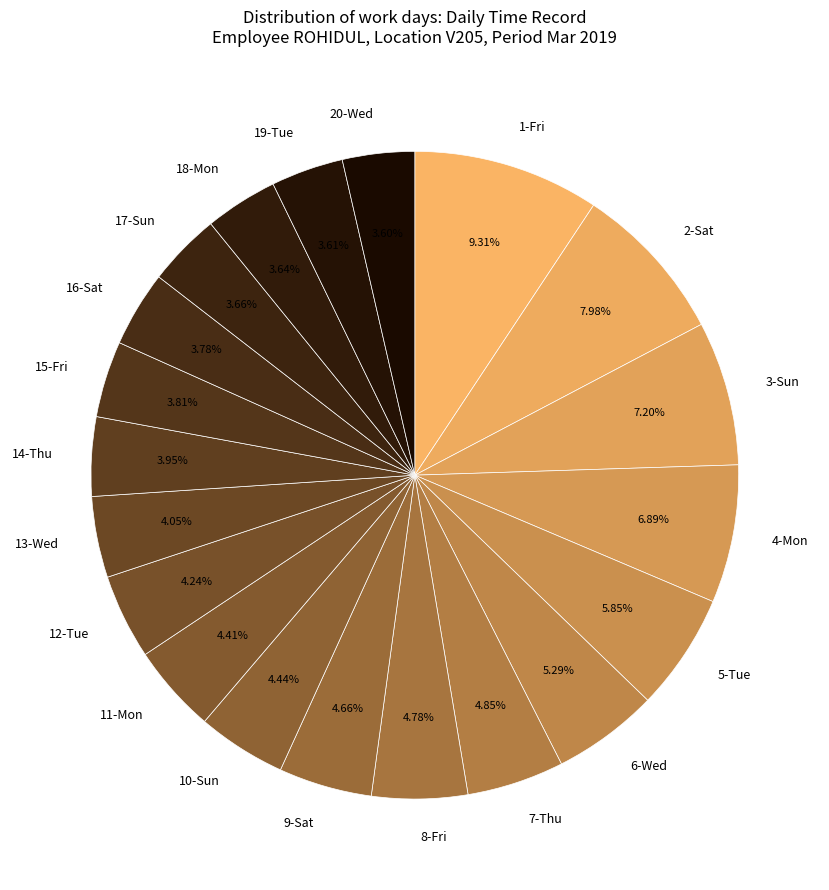

Between 14-Thu and 9-Sat, which is larger?

9-Sat